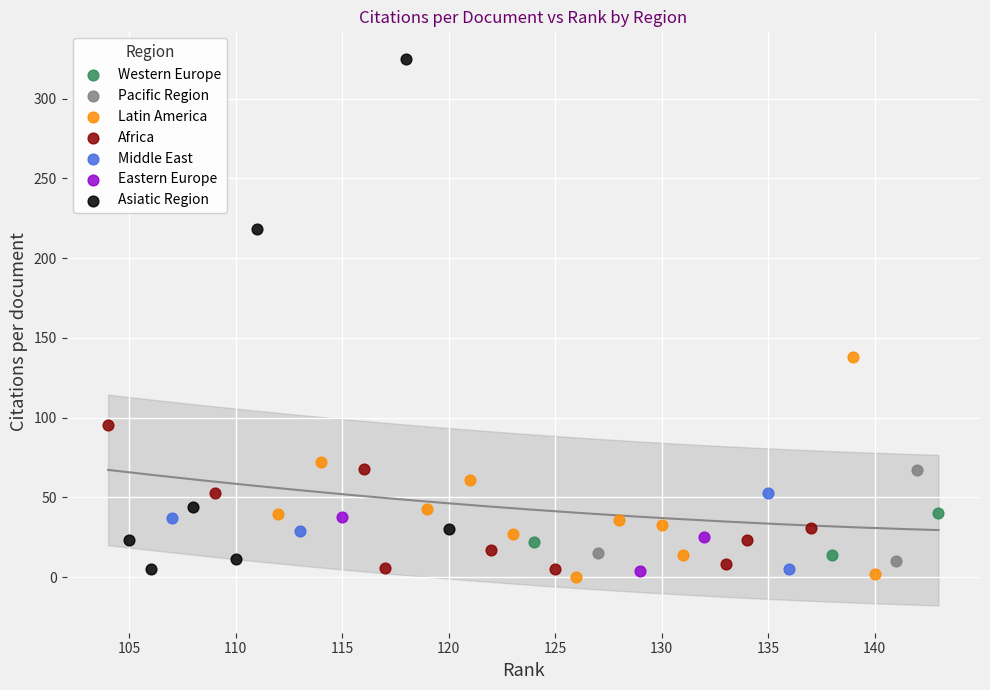

Which series reaches the maximum Y coordinate?

Asiatic Region